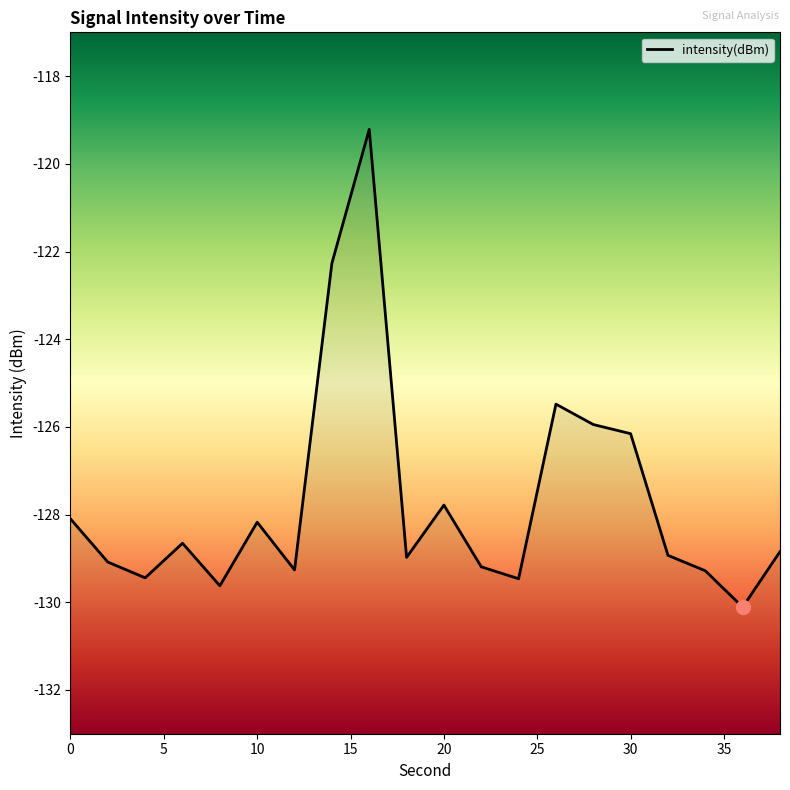

What is the change in value from 6 to 28?

+2.7